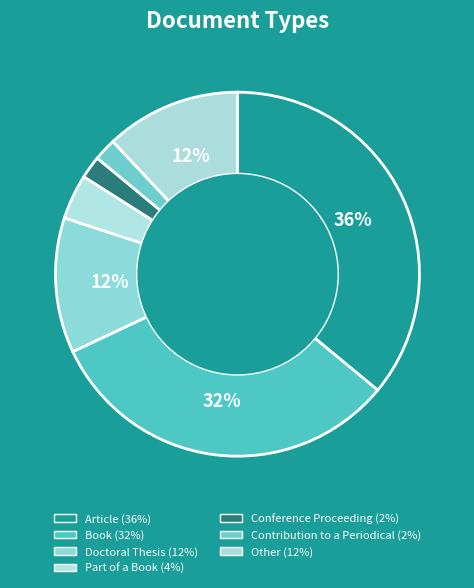

True or false: Doctoral Thesis accounts for 12% of the total.

True